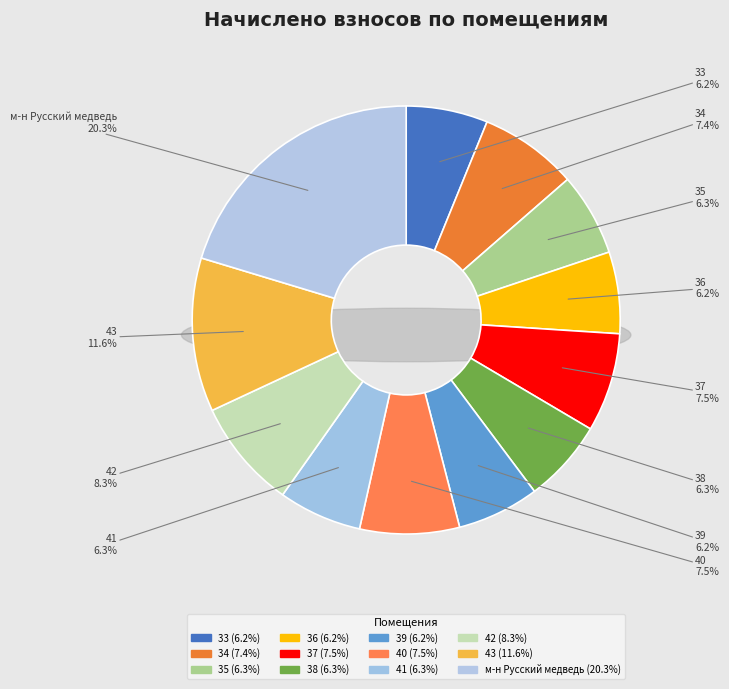

True or false: 36 accounts for 6% of the total.

True